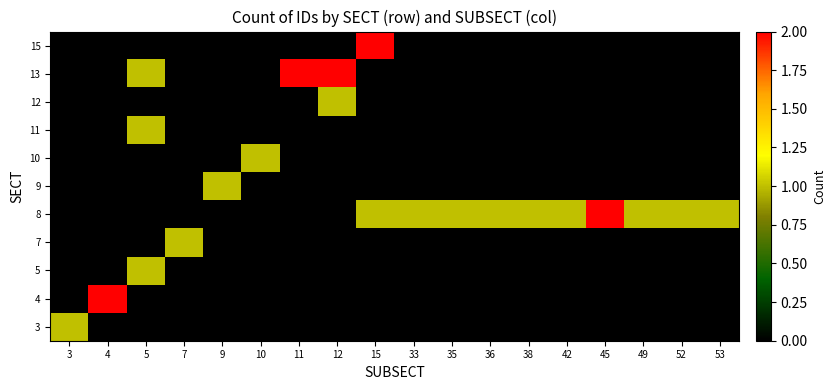

Reading left to right, extract all data points from this chart.

3: 3=1	4=0	5=0	7=0	9=0	10=0	11=0	12=0	15=0	33=0	35=0	36=0	38=0	42=0	45=0	49=0	52=0	53=0
4: 3=0	4=2	5=0	7=0	9=0	10=0	11=0	12=0	15=0	33=0	35=0	36=0	38=0	42=0	45=0	49=0	52=0	53=0
5: 3=0	4=0	5=1	7=0	9=0	10=0	11=0	12=0	15=0	33=0	35=0	36=0	38=0	42=0	45=0	49=0	52=0	53=0
7: 3=0	4=0	5=0	7=1	9=0	10=0	11=0	12=0	15=0	33=0	35=0	36=0	38=0	42=0	45=0	49=0	52=0	53=0
8: 3=0	4=0	5=0	7=0	9=0	10=0	11=0	12=0	15=1	33=1	35=1	36=1	38=1	42=1	45=2	49=1	52=1	53=1
9: 3=0	4=0	5=0	7=0	9=1	10=0	11=0	12=0	15=0	33=0	35=0	36=0	38=0	42=0	45=0	49=0	52=0	53=0
10: 3=0	4=0	5=0	7=0	9=0	10=1	11=0	12=0	15=0	33=0	35=0	36=0	38=0	42=0	45=0	49=0	52=0	53=0
11: 3=0	4=0	5=1	7=0	9=0	10=0	11=0	12=0	15=0	33=0	35=0	36=0	38=0	42=0	45=0	49=0	52=0	53=0
12: 3=0	4=0	5=0	7=0	9=0	10=0	11=0	12=1	15=0	33=0	35=0	36=0	38=0	42=0	45=0	49=0	52=0	53=0
13: 3=0	4=0	5=1	7=0	9=0	10=0	11=2	12=2	15=0	33=0	35=0	36=0	38=0	42=0	45=0	49=0	52=0	53=0
15: 3=0	4=0	5=0	7=0	9=0	10=0	11=0	12=0	15=2	33=0	35=0	36=0	38=0	42=0	45=0	49=0	52=0	53=0